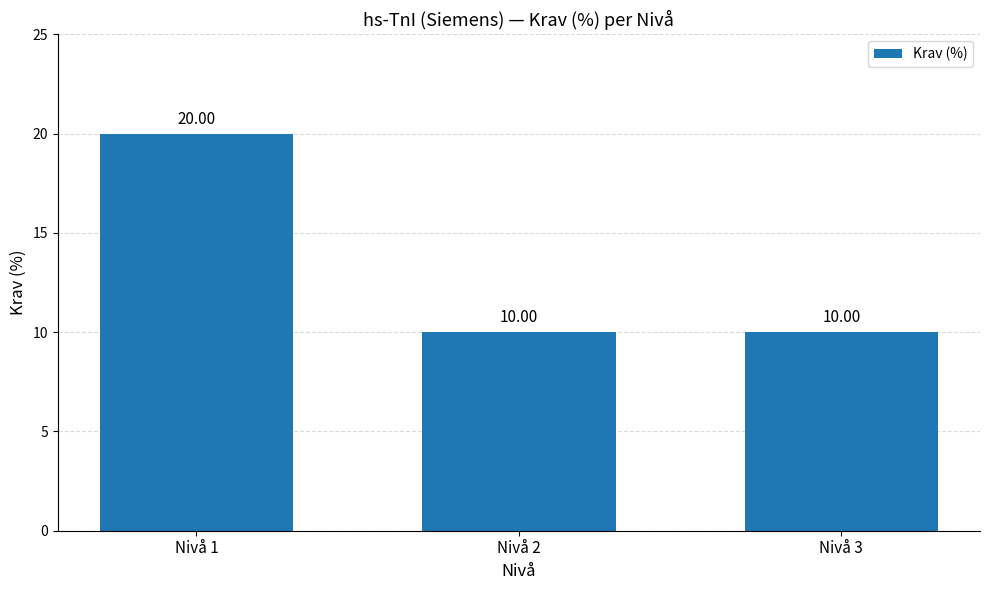

Reading left to right, transcribe all the data shown in this chart.

Nivå 1=20	Nivå 2=10	Nivå 3=10